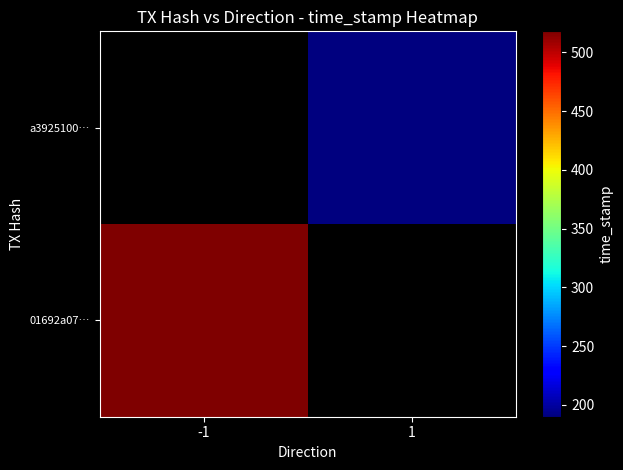

Reading left to right, list all the values displayed in this chart.

01692a079e01331011b73b468b9446860c510f5: direction=-1	time_stamp=1582725518
a3925100b2702326282231be589e98ccbf28fc1: direction=1	time_stamp=1582725190